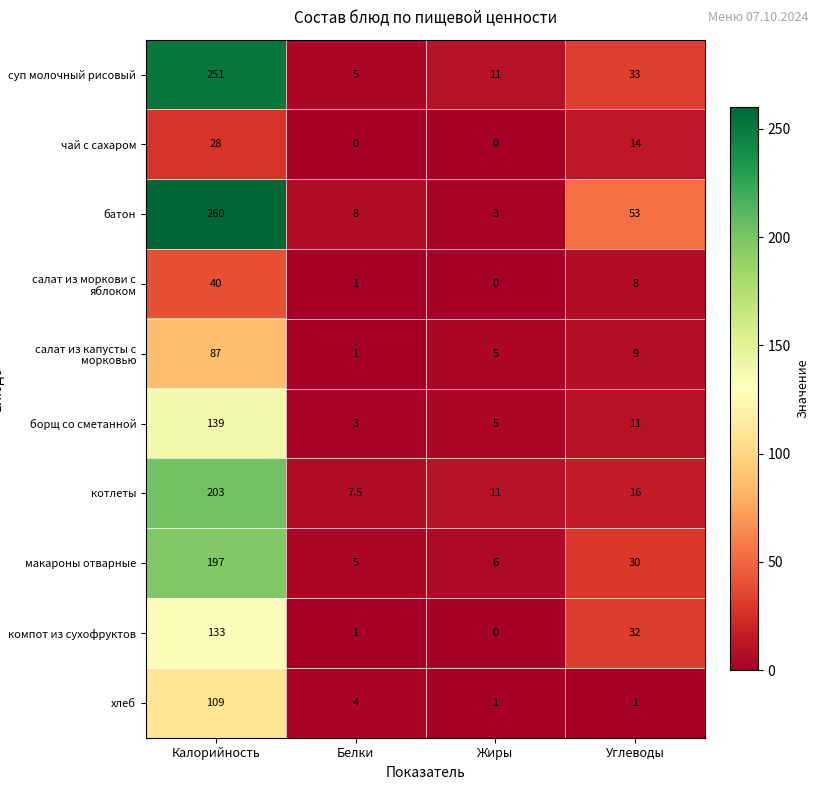

At which category does the chart reach its peak across all series?

Калорийность